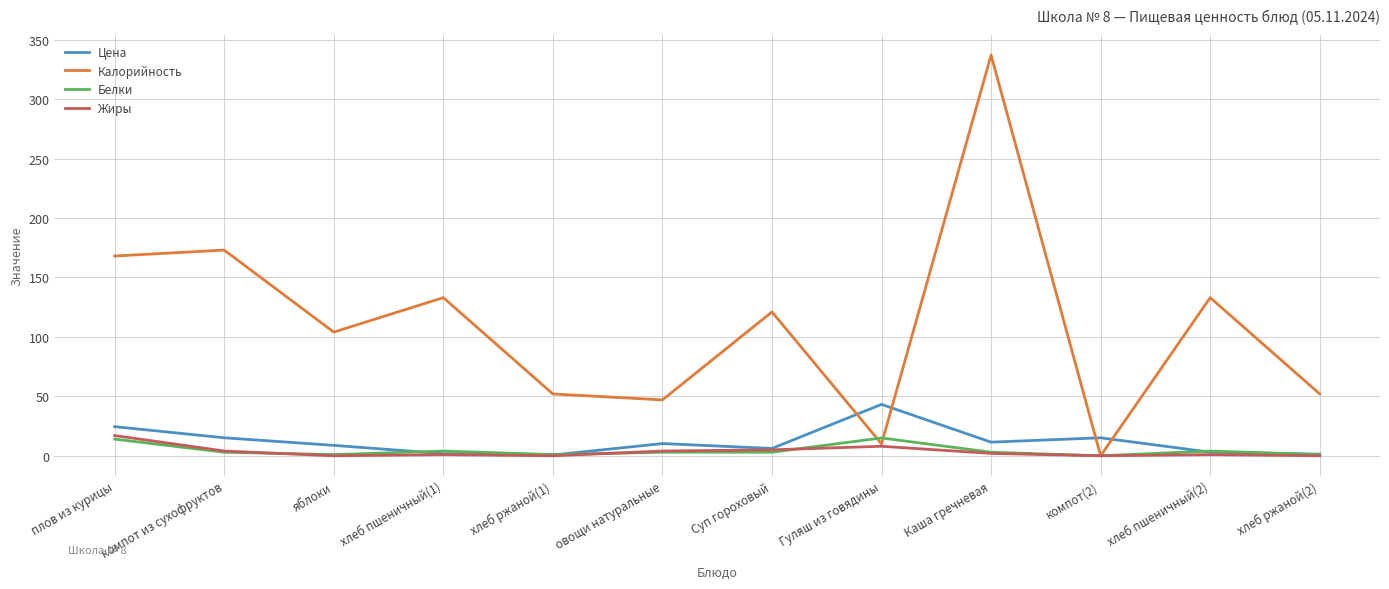

What position from the left is Гуляш из говядины?

8